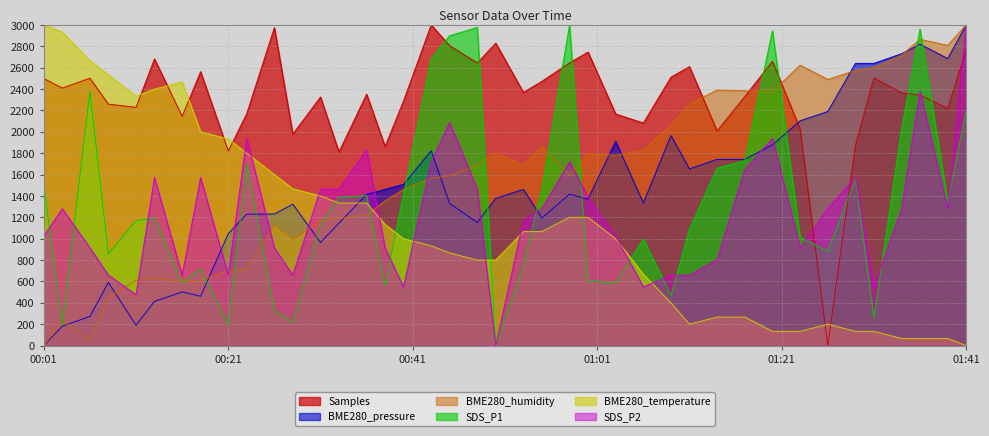

What is the average value of the BME280_humidity series?

1586.9